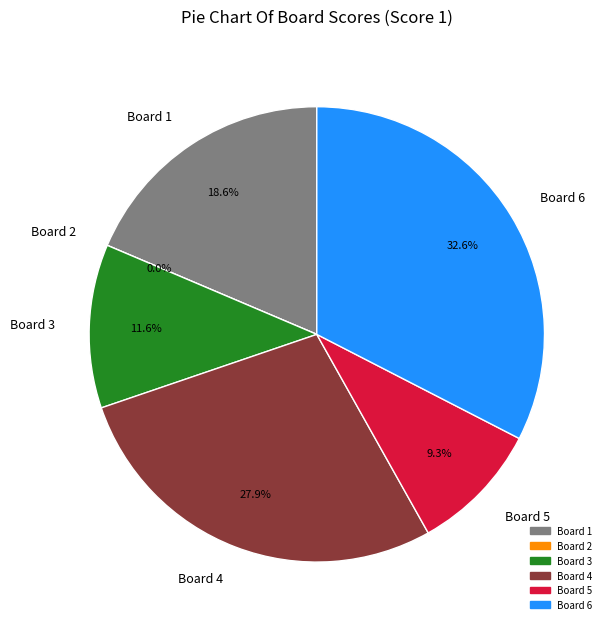

Which category has the smallest portion of the pie?

Board 2